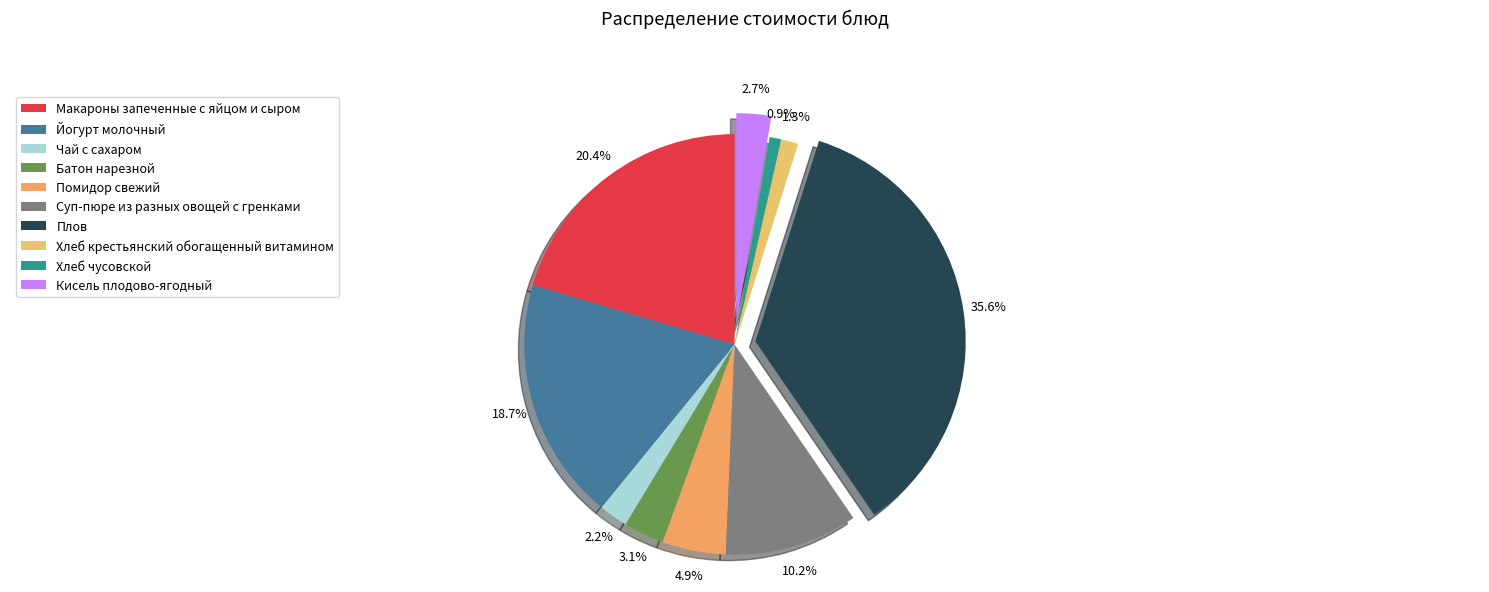

What percentage is the Хлеб крестьянский обогащенный витамином slice, to the nearest percent?

1%